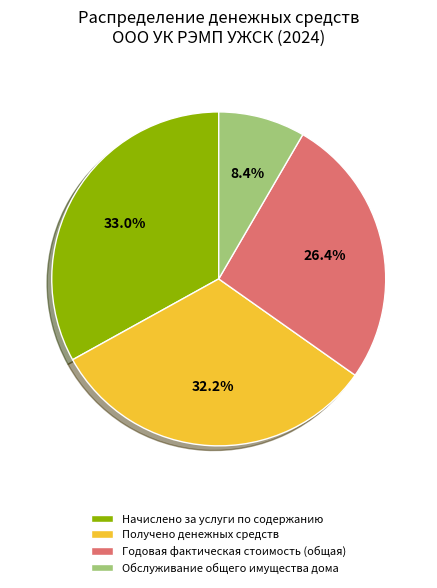

What is the ratio of the value at Обслуживание общего имущества дома to the value at Годовая фактическая стоимость (общая)?

0.3